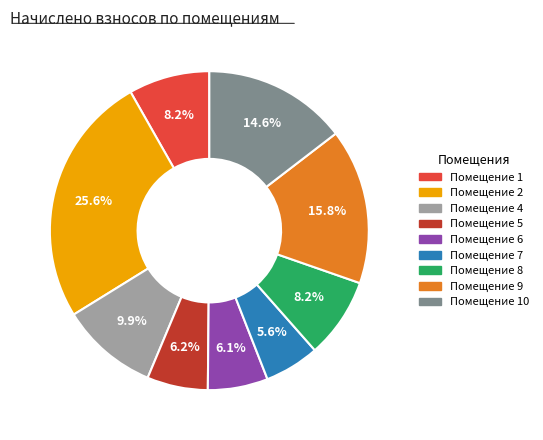

Does any single category account for the majority?

No